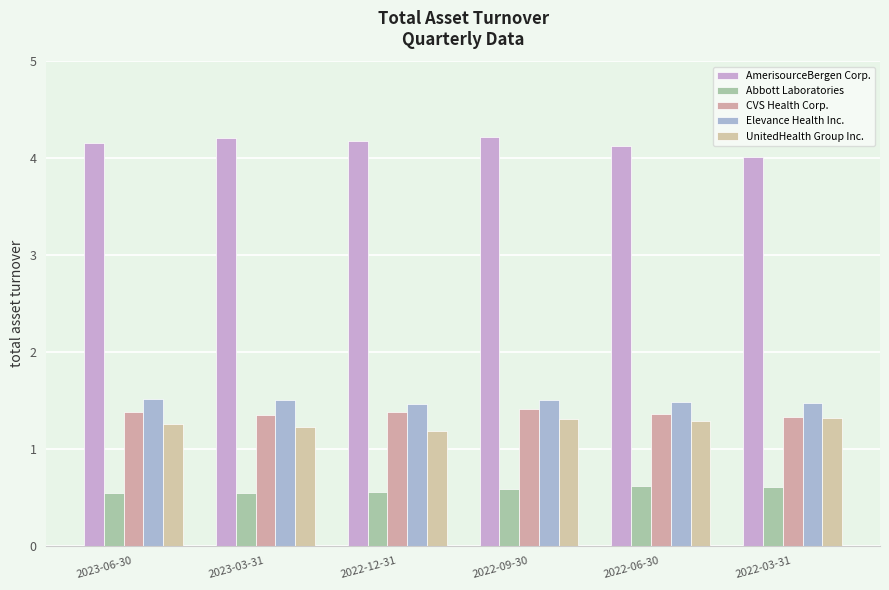

How many groups of bars are there?

6